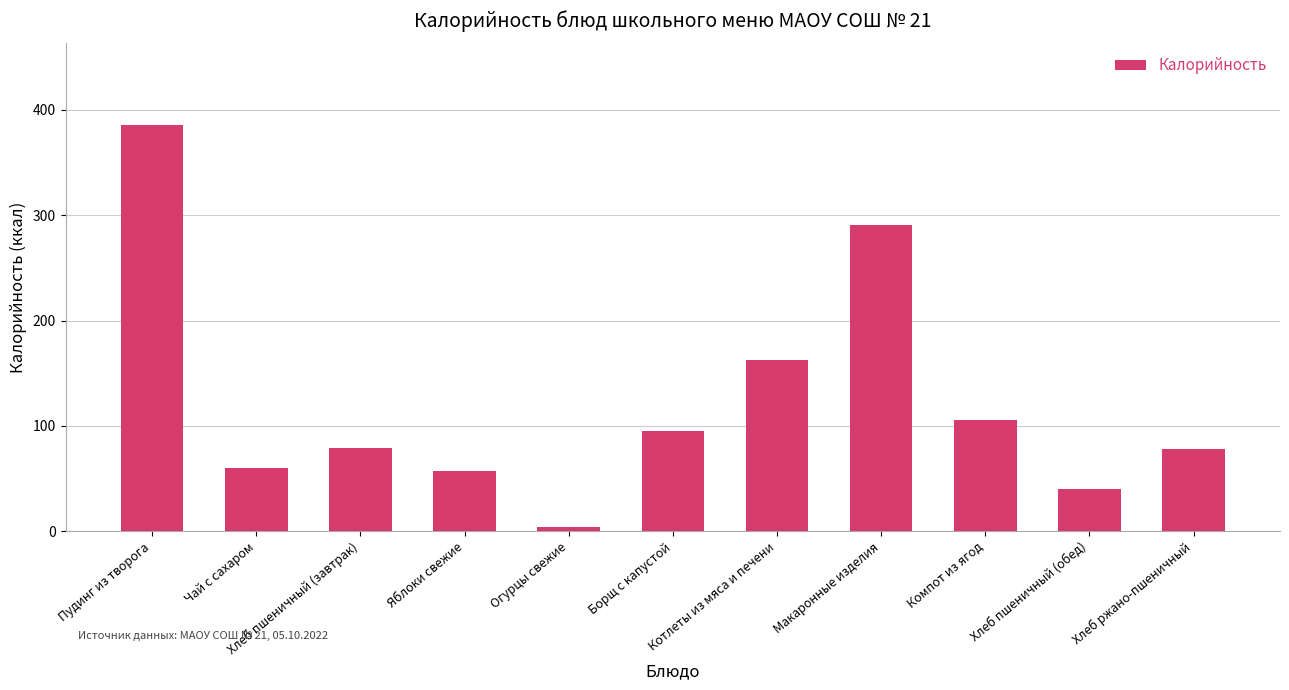

The value at Пудинг из творога is 386. True or false?

True